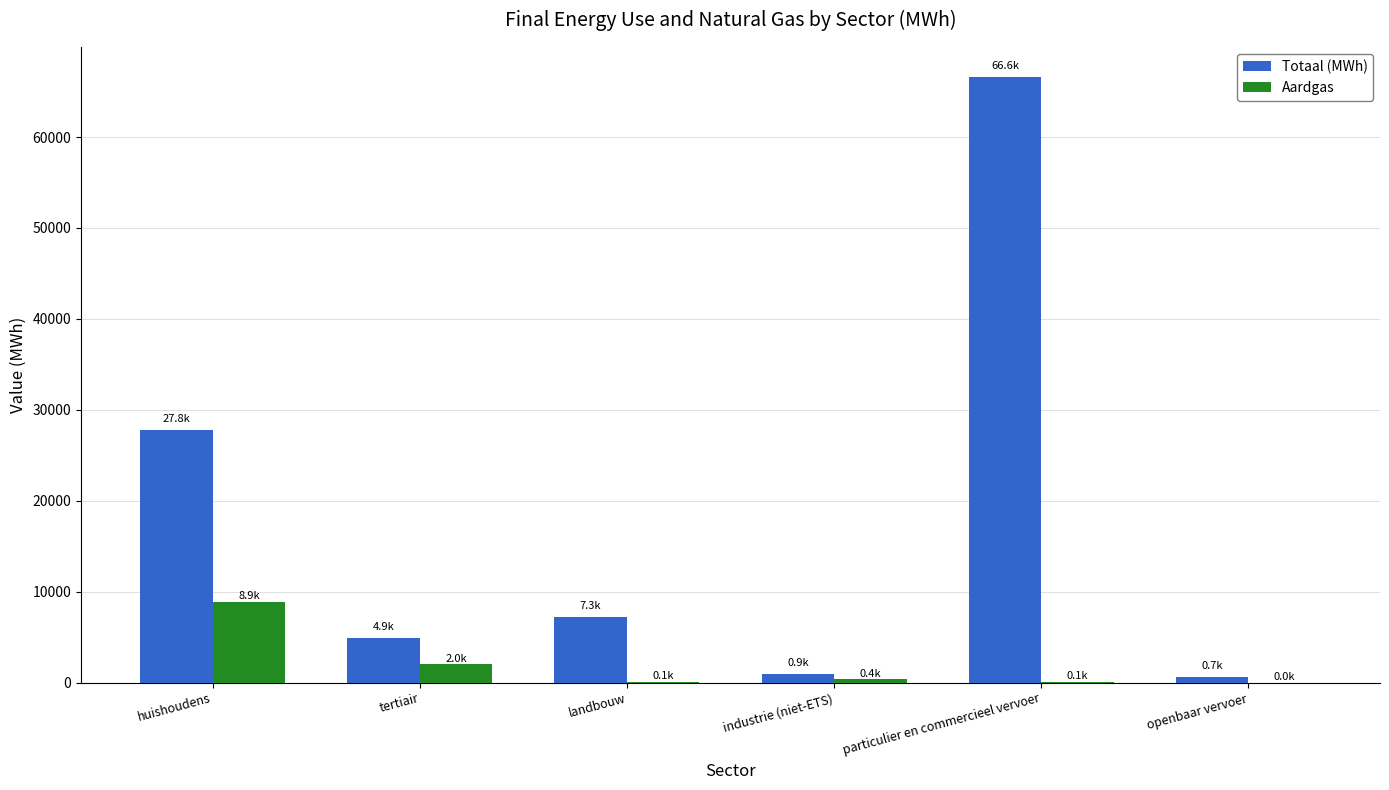

What is the highest value of the Aardgas series?

8853.6